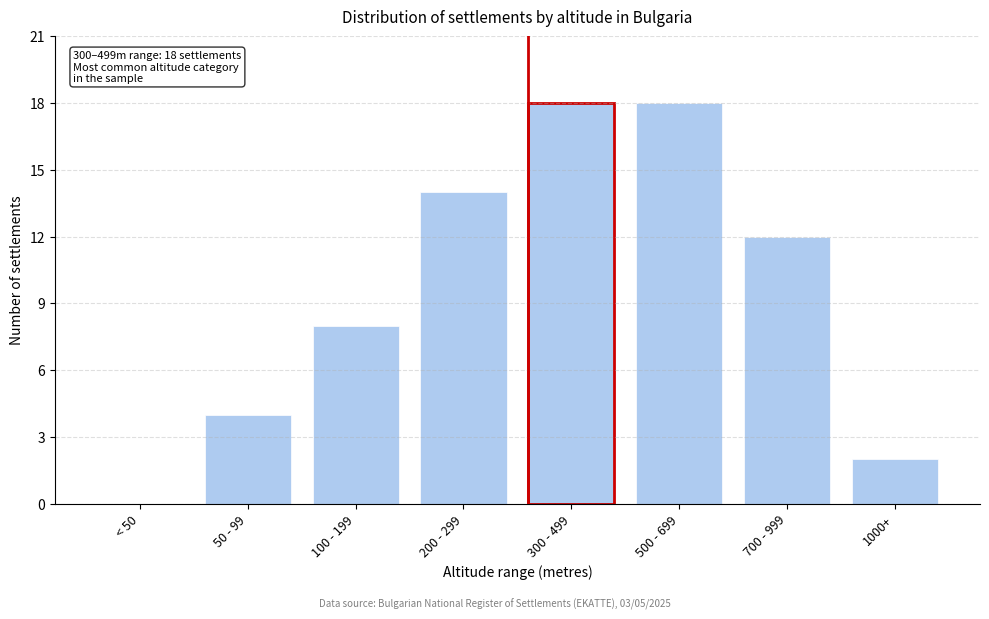

Reading left to right, what are all the values shown in this chart?

< 50=0	50 - 99=4	100 - 199=8	200 - 299=14	300 - 499=18	500 - 699=18	700 - 999=12	1000+=2